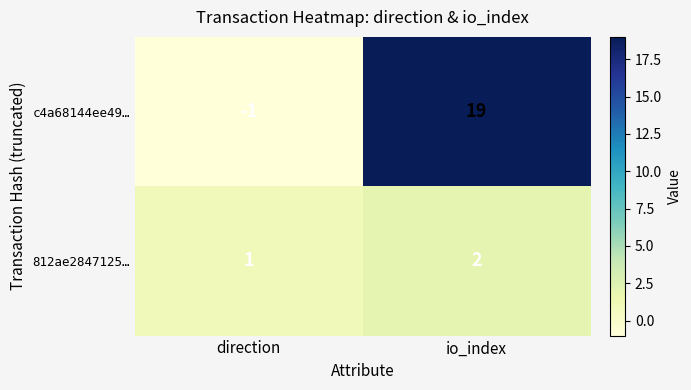

Which series has the widest spread of values?

c4a68144ee49…